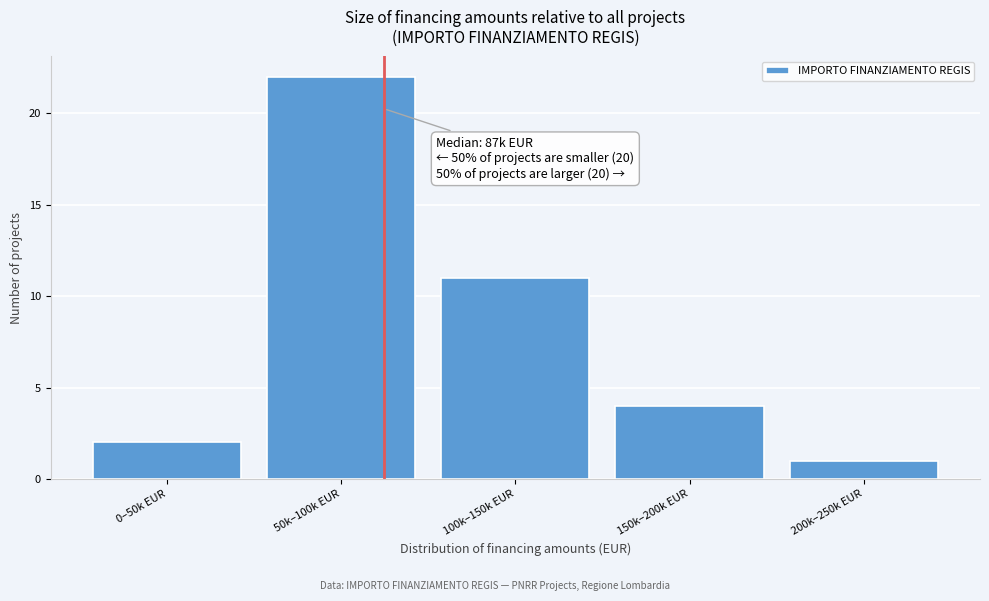

Reading right to left, what are all the values shown in this chart?

200k–250k EUR=1	150k–200k EUR=4	100k–150k EUR=11	50k–100k EUR=22	0–50k EUR=2